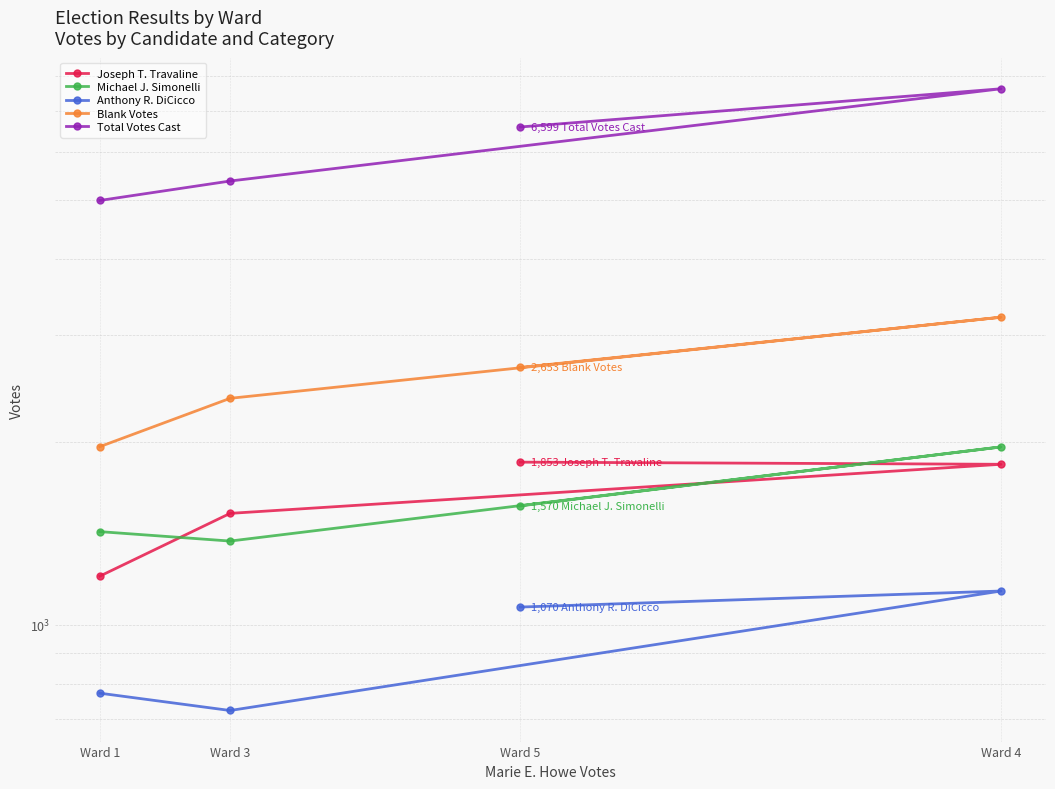

Where does the Total Votes Cast series first go above 6599?

Ward 4